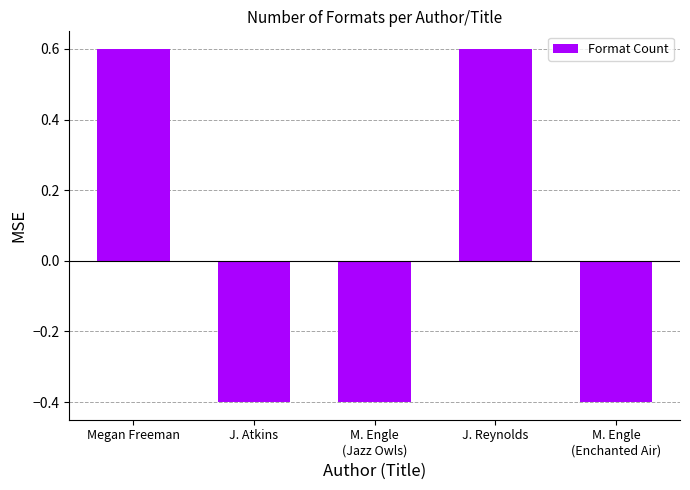

What is the value of the 2nd bar from the left?

-0.4